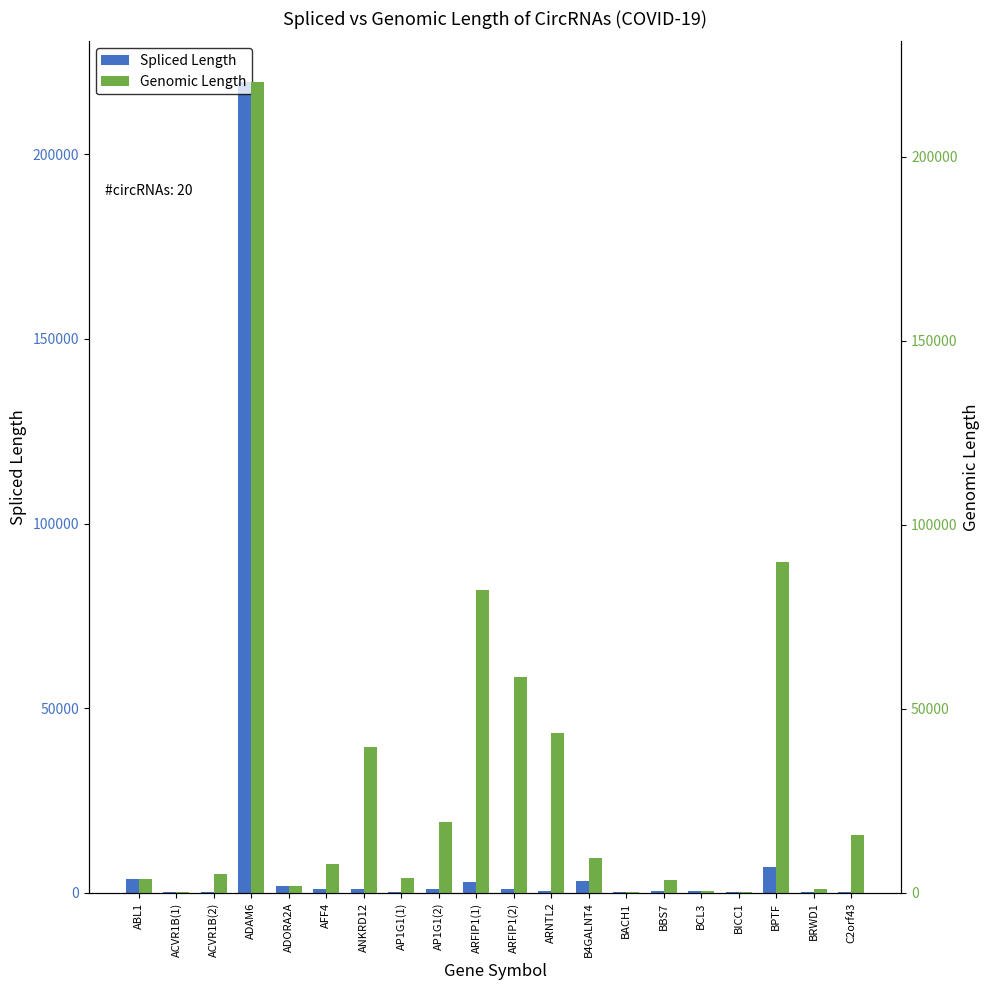

What is the greatest value displayed?

220299